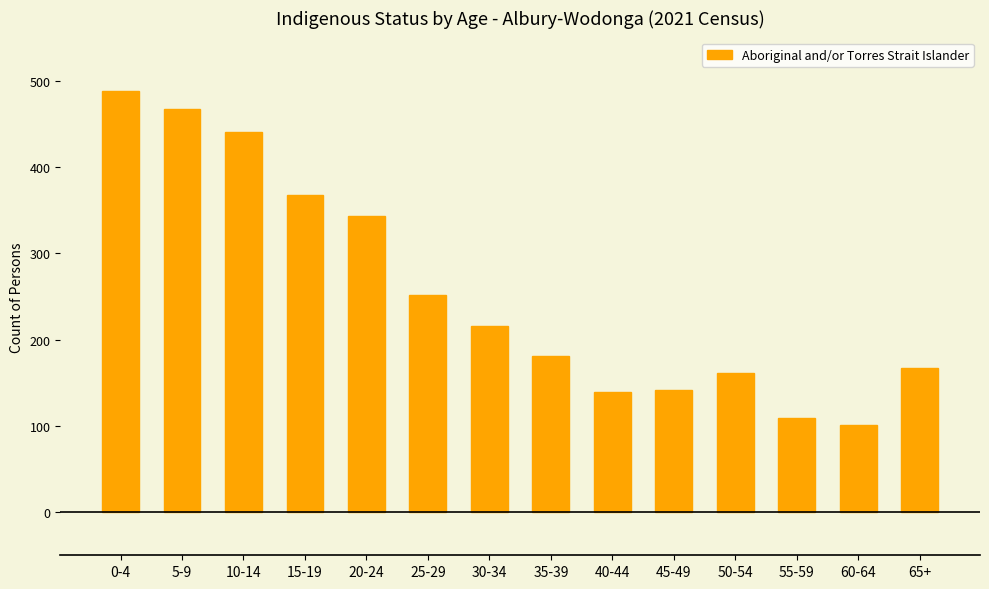

How many values are below 216?

7